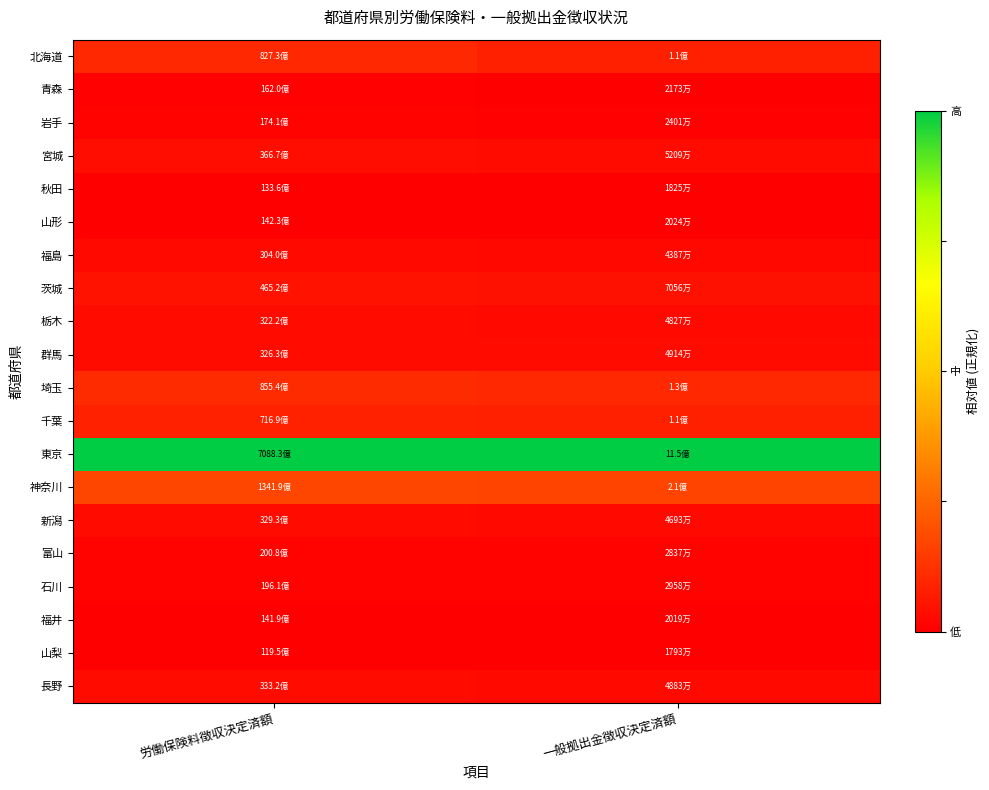

What is the spread (max minus min) of values at 労働保険料徴収決定済額?

1.0